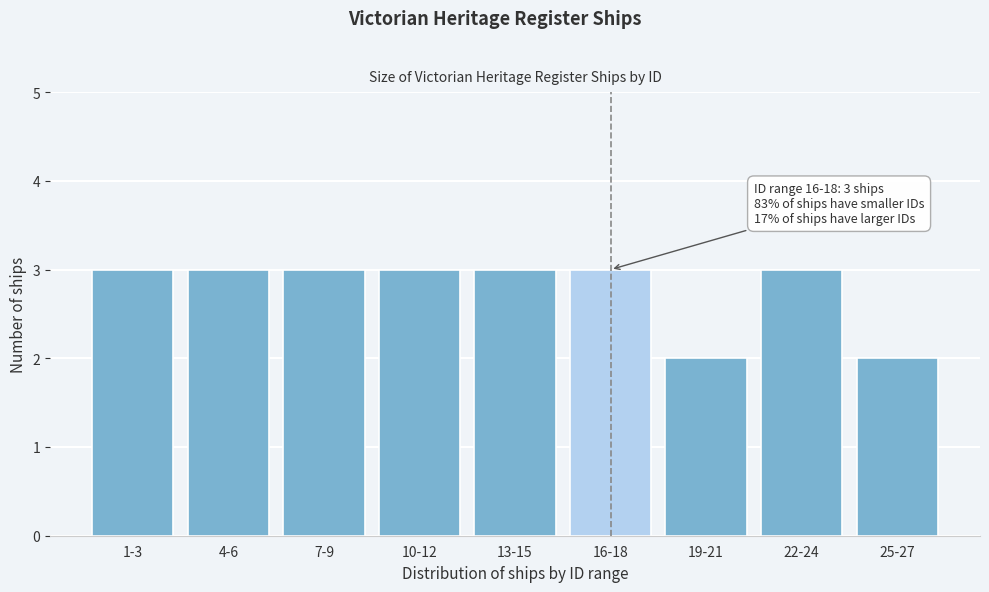

Reading left to right, list all the values displayed in this chart.

1-3=3	4-6=3	7-9=3	10-12=3	13-15=3	16-18=3	19-21=2	22-24=3	25-27=2